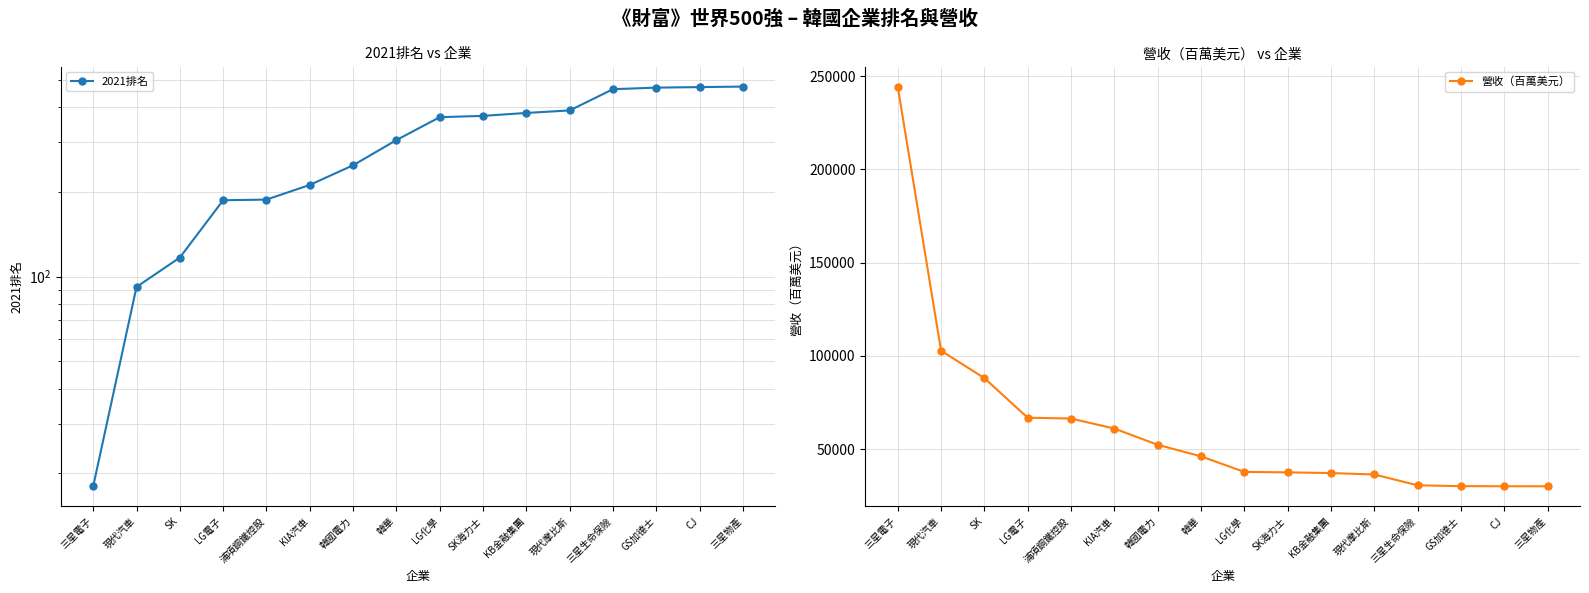

The 2021排名 series shows 444.9 at 韓國電力. True or false?

False